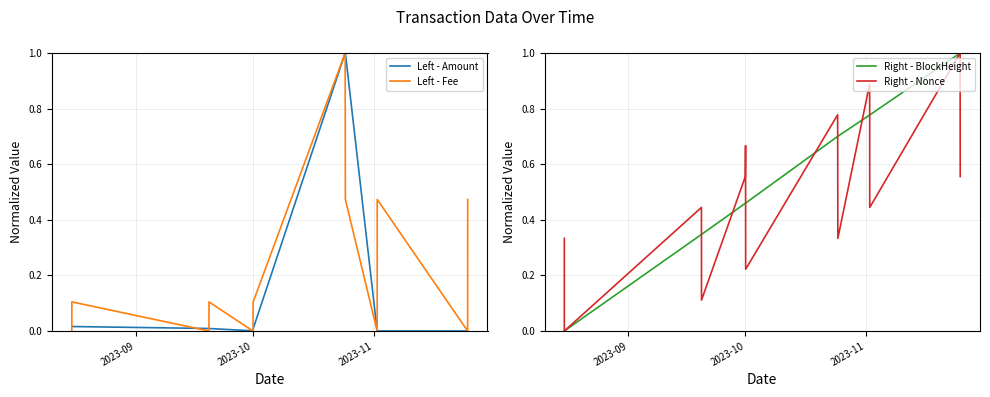

What is the maximum value for Left - Amount?

1.0